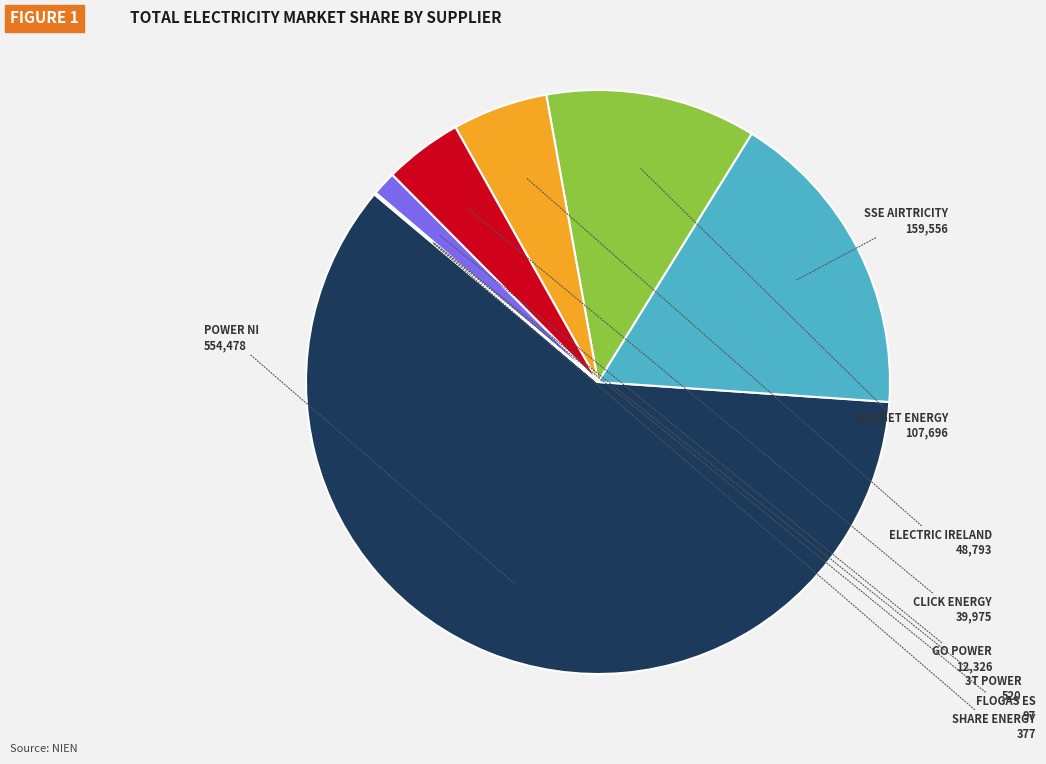

Does any single category account for the majority?

Yes